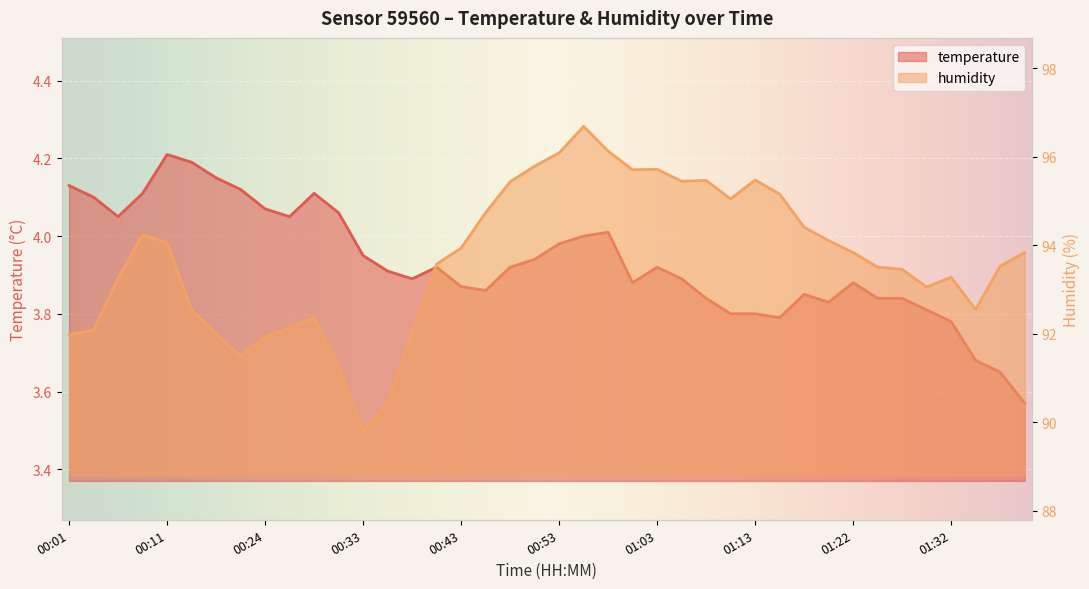

True or false: humidity has a value of 38.5 at 00:19.

False